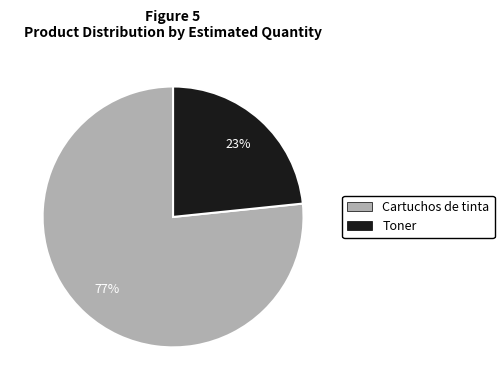

To the nearest percent, what is the average slice percentage?

50%